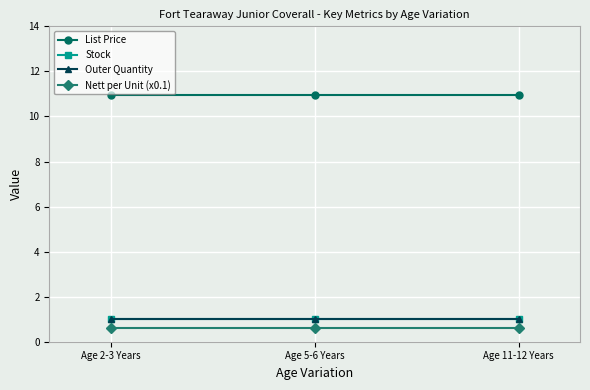

Which series has the widest spread of values?

List Price